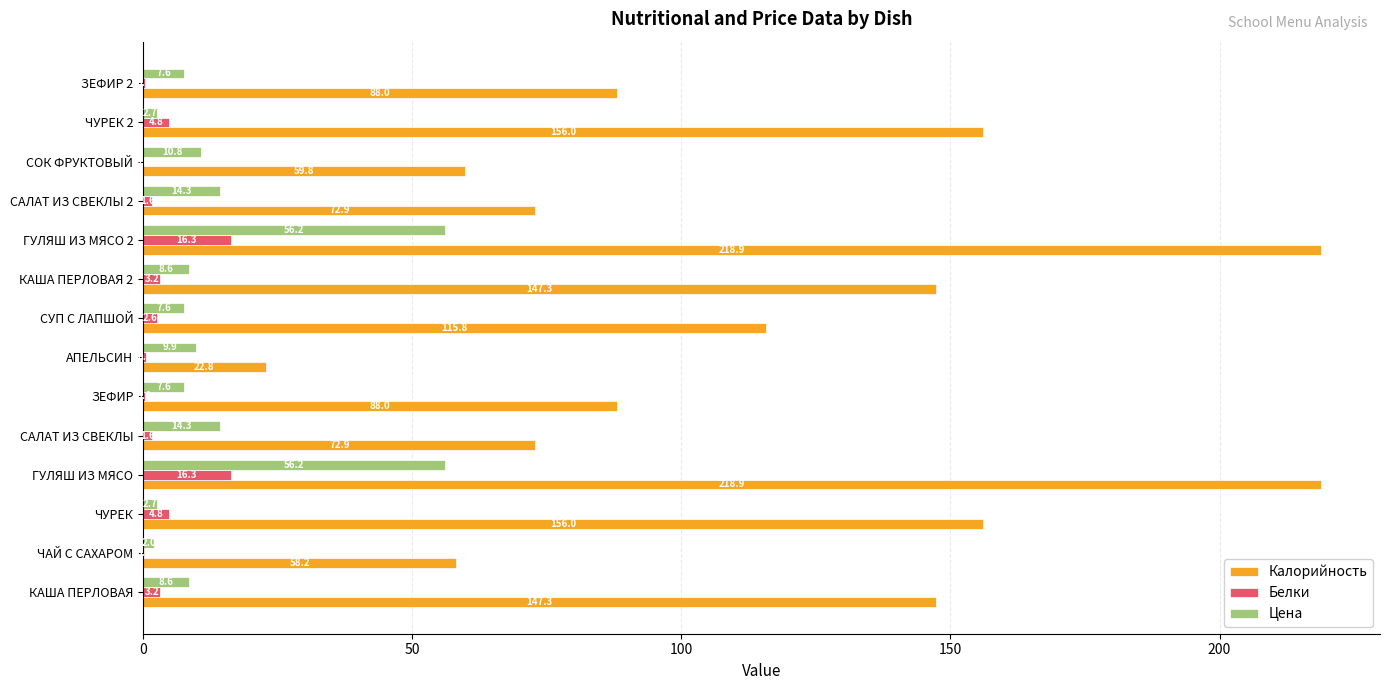

Which series has the largest total across all categories?

Калорийность